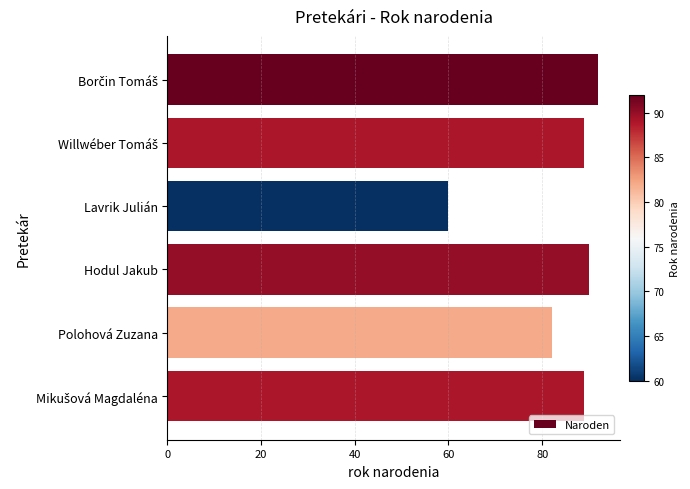

True or false: the data shows 93 at Lavrik Julián.

False